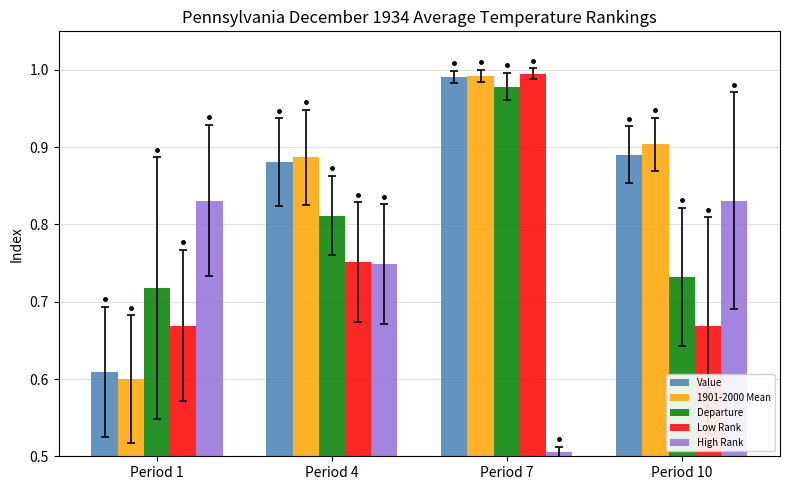

The value of Low Rank at Period 10 is 0.4. True or false?

False